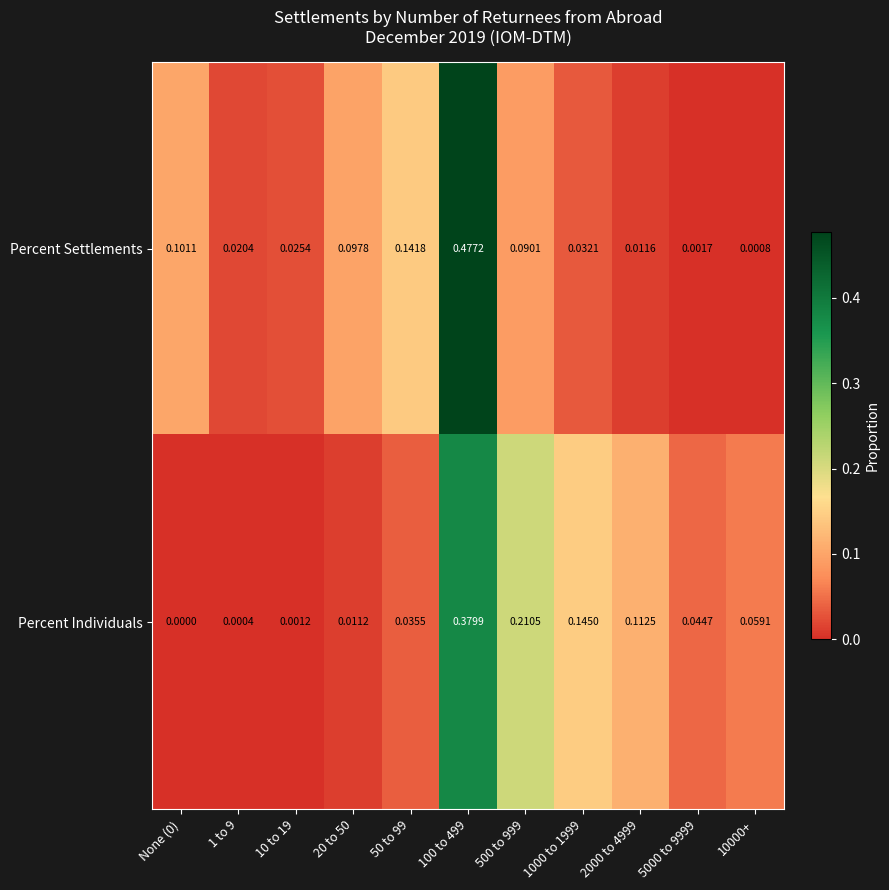

Which series changed the most between 100 to 499 and 10000+?

Percent Settlements